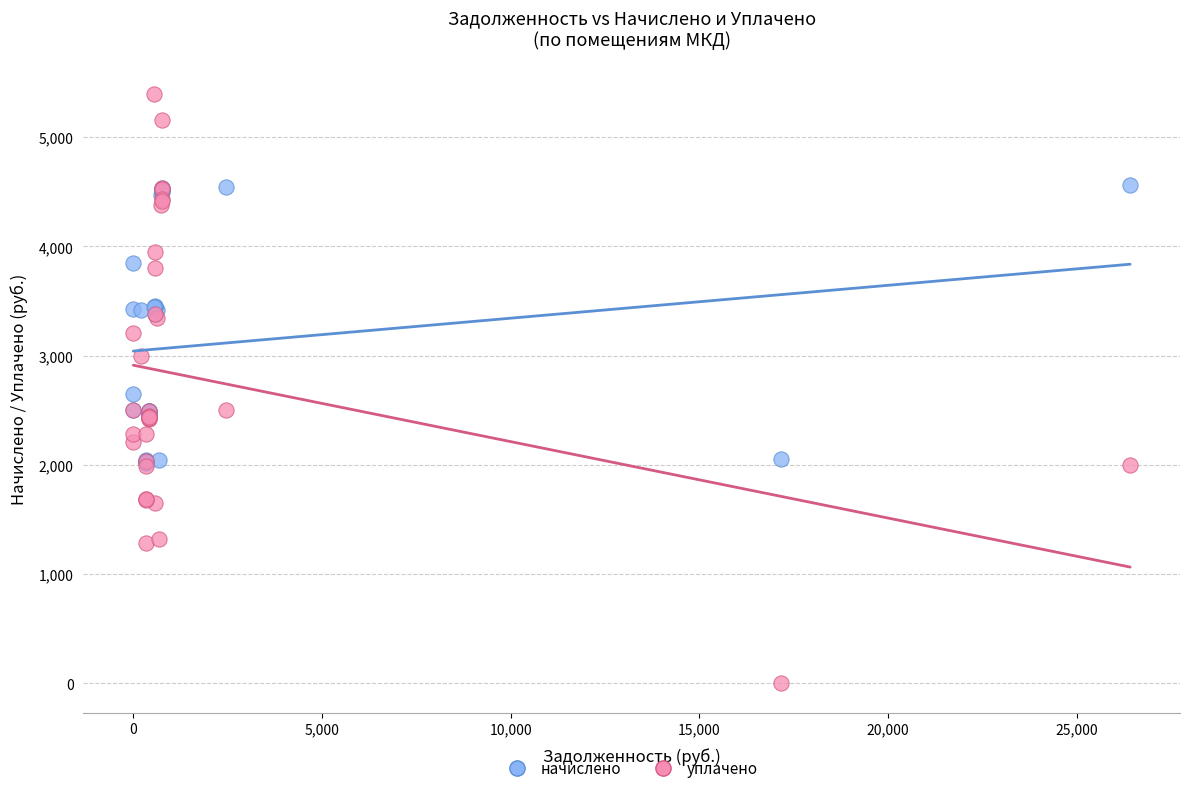

Which series has the widest spread of Y values?

уплачено